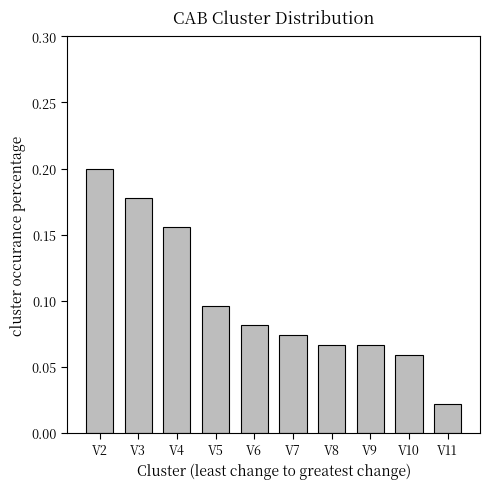

The value at V8 is 0.0. True or false?

False